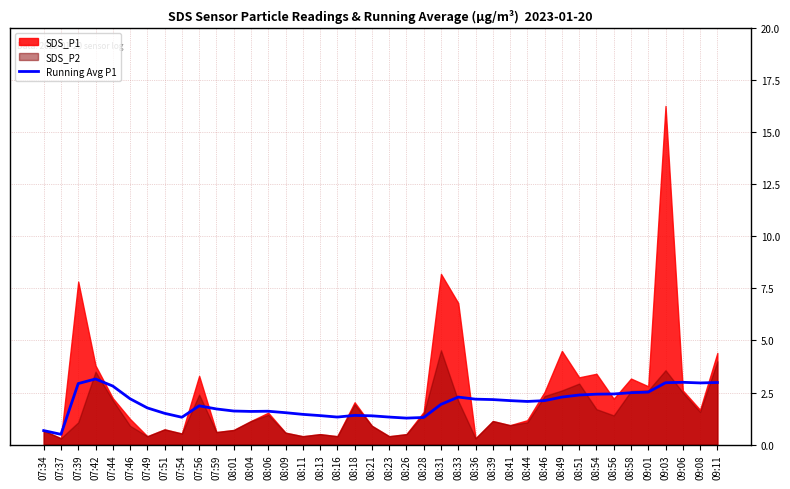

The value of Running Avg P1 at 08:36 is 3.4. True or false?

False